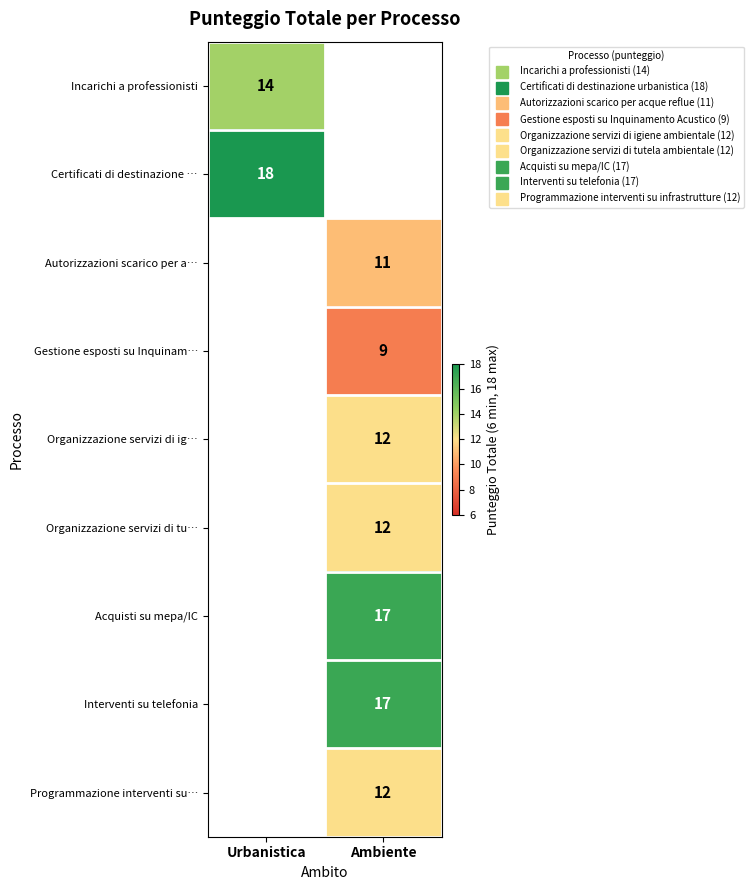

At how many categories does at least one series exceed 15?

2